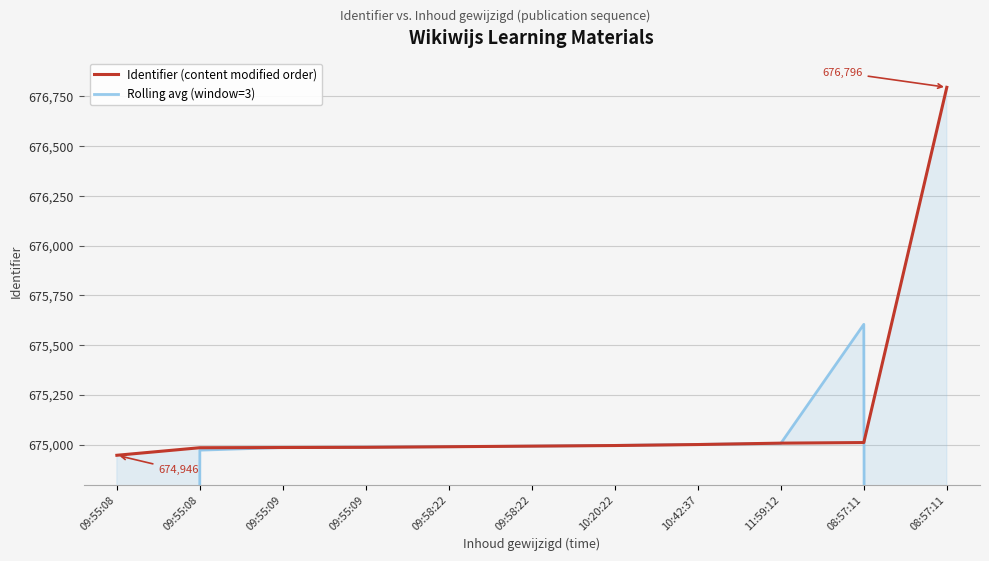

What value does the Rolling avg (window=3) series have at 09:58:22?

674989.0